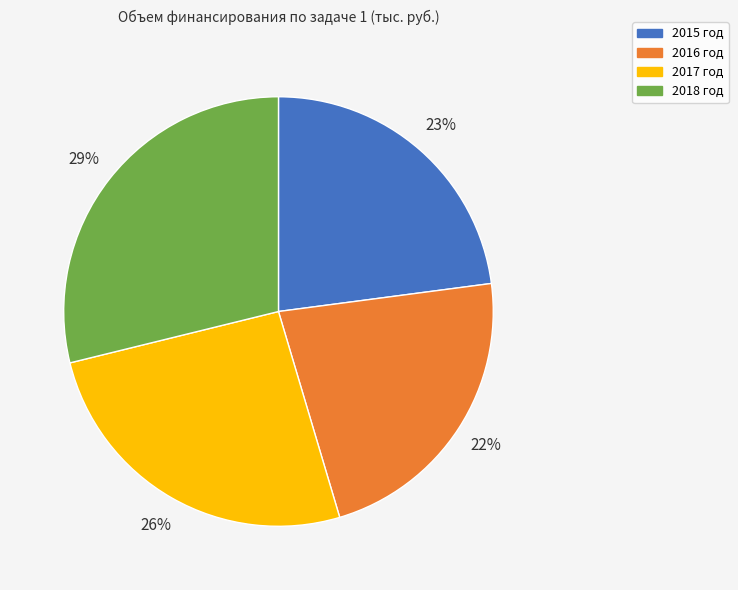

To the nearest percent, what portion does 2015 год represent?

23%